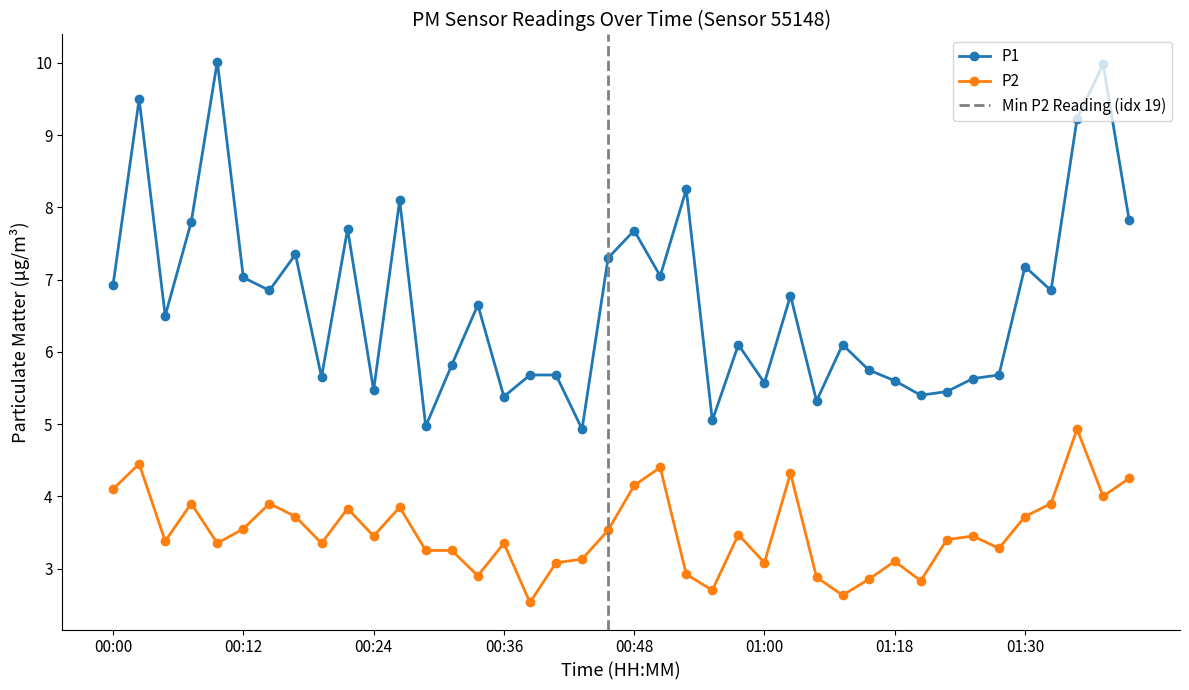

Which category has the lowest value across all series?

00:39